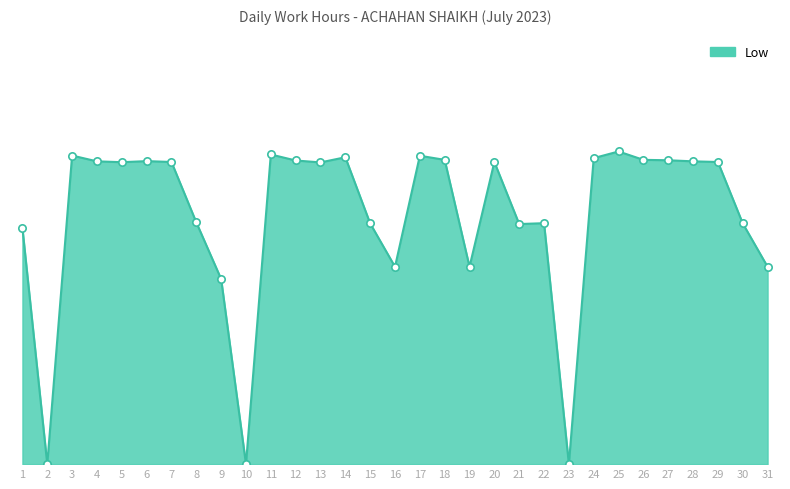

What is the ratio of the value at 17 to the value at 11?

1.0